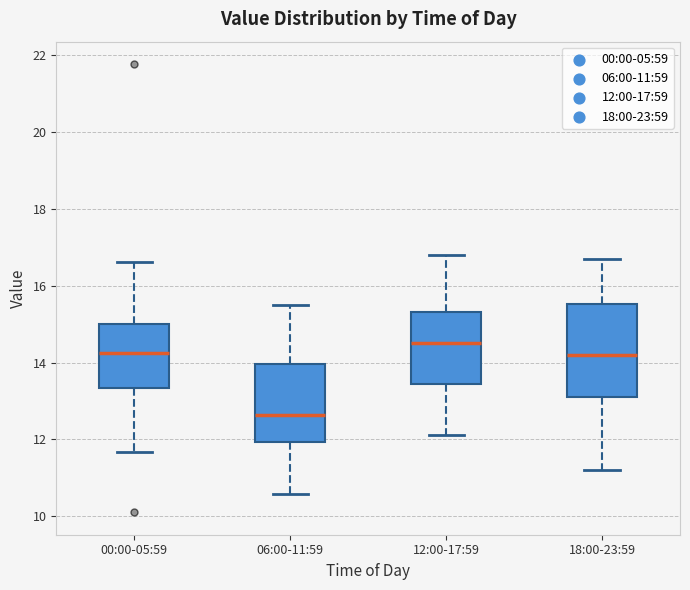

Reading left to right, transcribe this box plot: for each box, give where its median line is, the range the box spans, and where its two whiskers end, as read against the y-axis. The values are not printed on the chart, so give them approximately, as read against the axis.

00:00-05:59: median 14.2, box 13.4 to 15.0, whiskers 11.6 to 16.6
06:00-11:59: median 12.6, box 12.0 to 14.0, whiskers 10.6 to 15.6
12:00-17:59: median 14.6, box 13.4 to 15.4, whiskers 12.2 to 16.8
18:00-23:59: median 14.2, box 13.2 to 15.6, whiskers 11.2 to 16.8